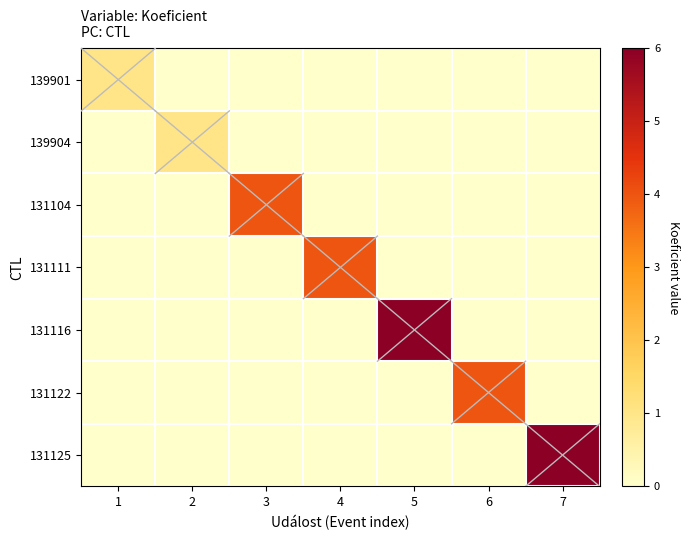

Reading left to right, what are all the values shown in this chart?

139901: 1=1	2=0	3=0	4=0	5=0	6=0	7=0
139904: 1=0	2=1	3=0	4=0	5=0	6=0	7=0
131104: 1=0	2=0	3=4	4=0	5=0	6=0	7=0
131111: 1=0	2=0	3=0	4=4	5=0	6=0	7=0
131116: 1=0	2=0	3=0	4=0	5=6	6=0	7=0
131122: 1=0	2=0	3=0	4=0	5=0	6=4	7=0
131125: 1=0	2=0	3=0	4=0	5=0	6=0	7=6